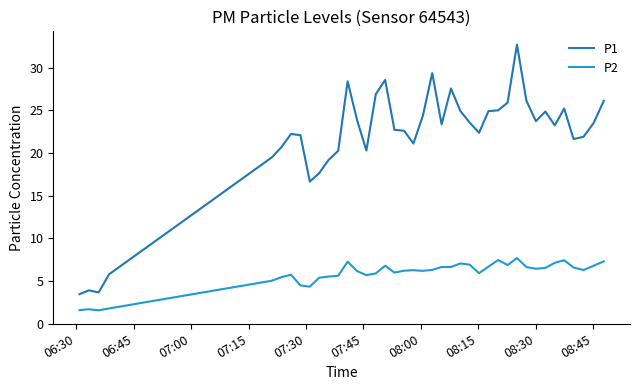

List the series in order of their overall mean, lowest first.

P2, P1